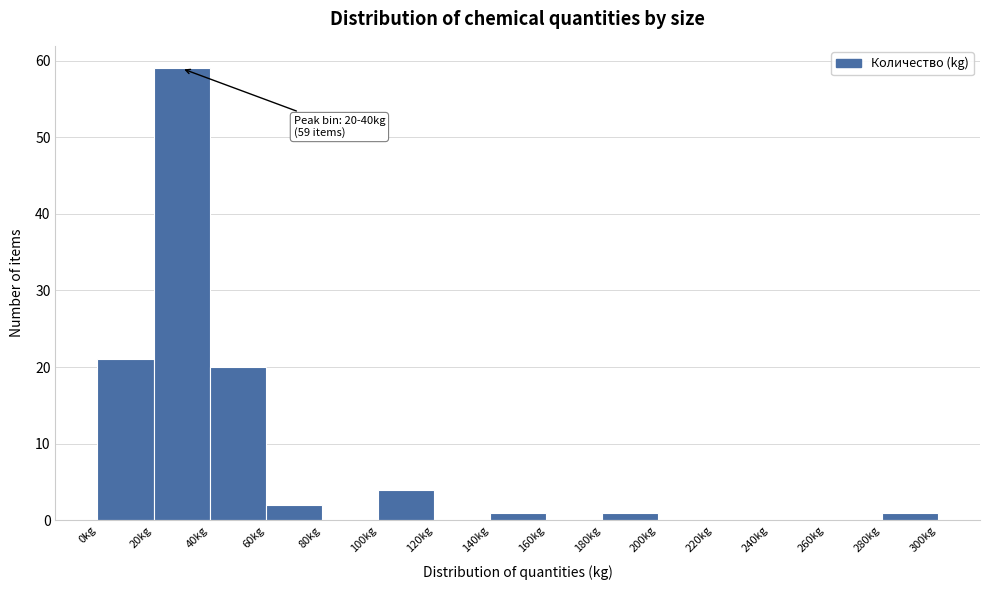

Which range on the x-axis has the tallest bar?

20 to 40